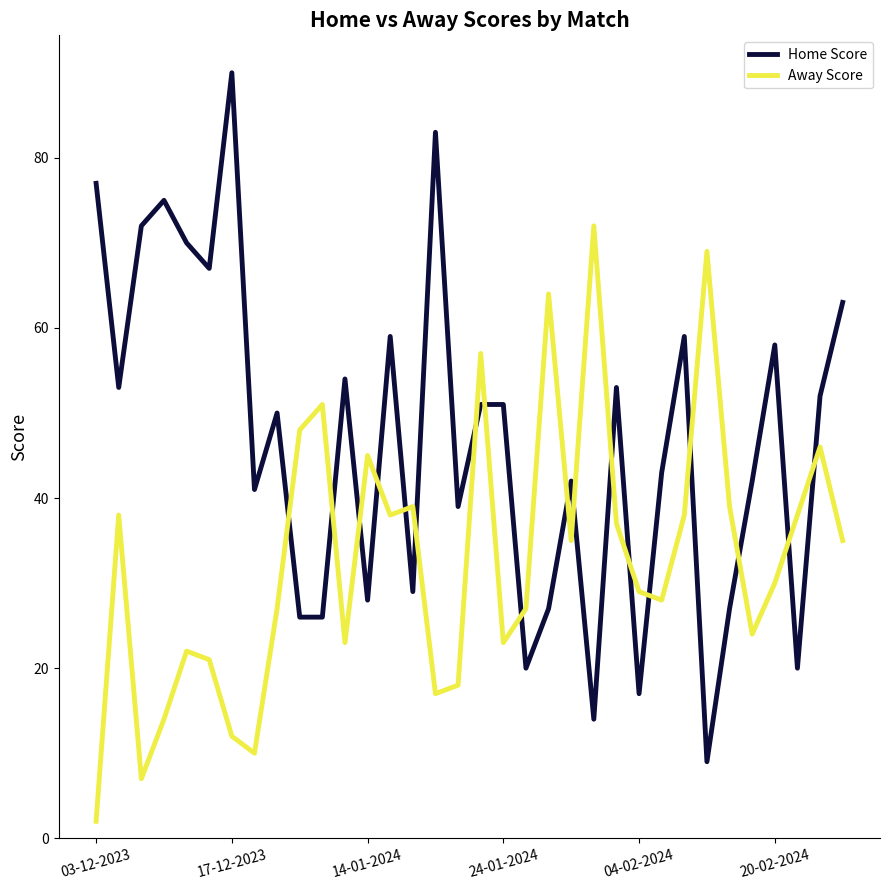

How many interior local peaks does the Away Score series have?

10